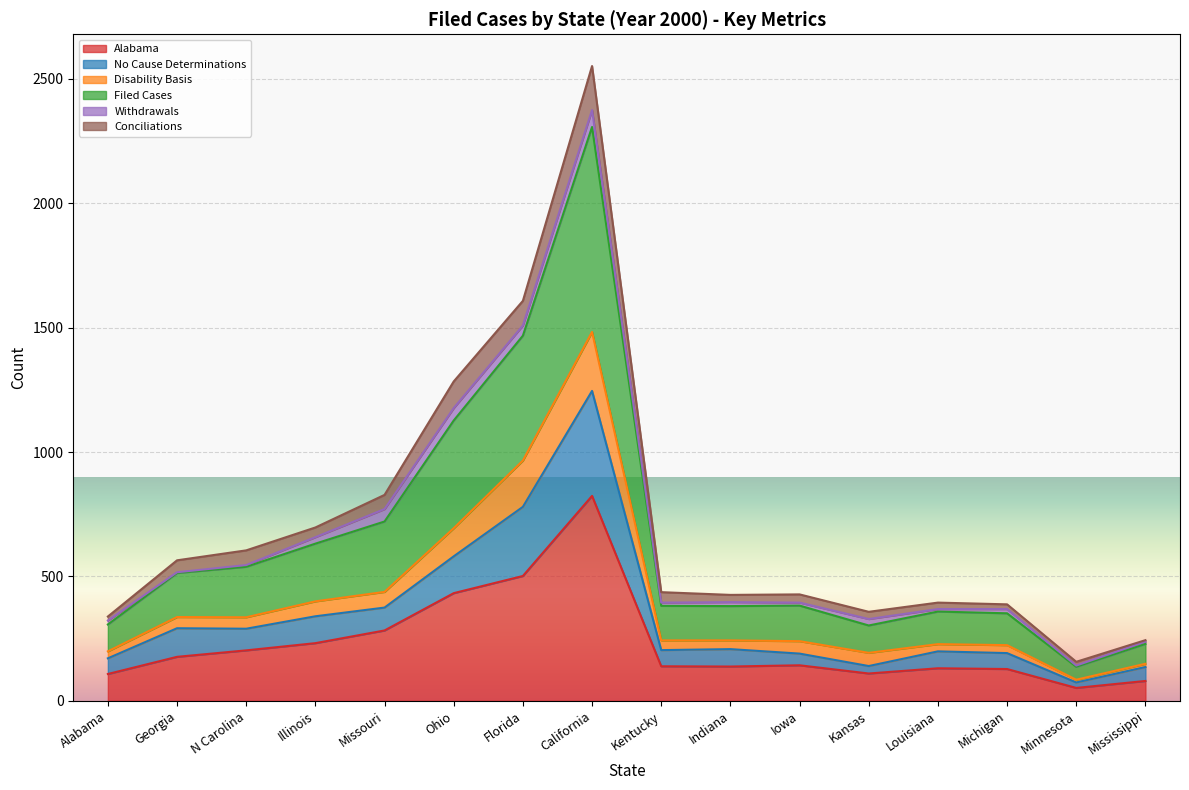

Does the chart display data point markers on the line(s)?

No